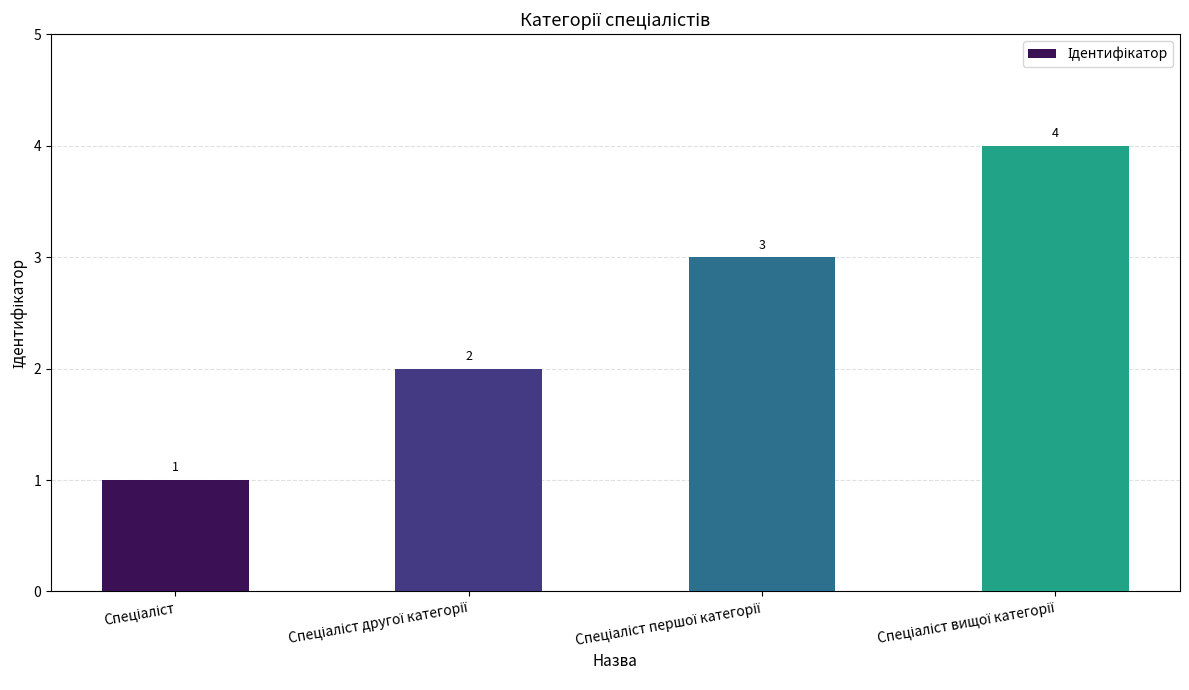

Count the values in the range 2 to 4.

3